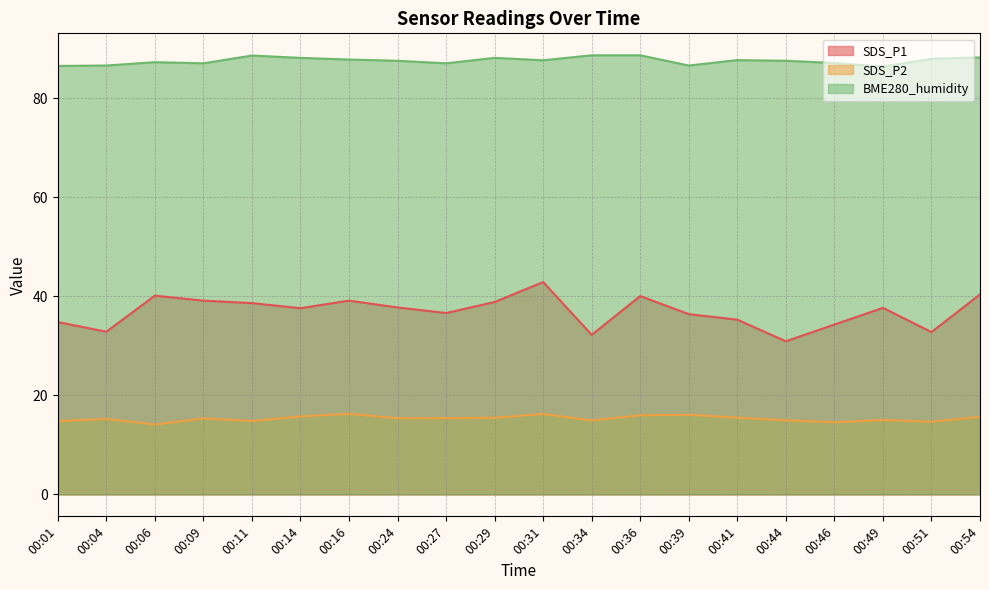

At 00:31, list the series in order from smallest to largest.

SDS_P2, SDS_P1, BME280_humidity